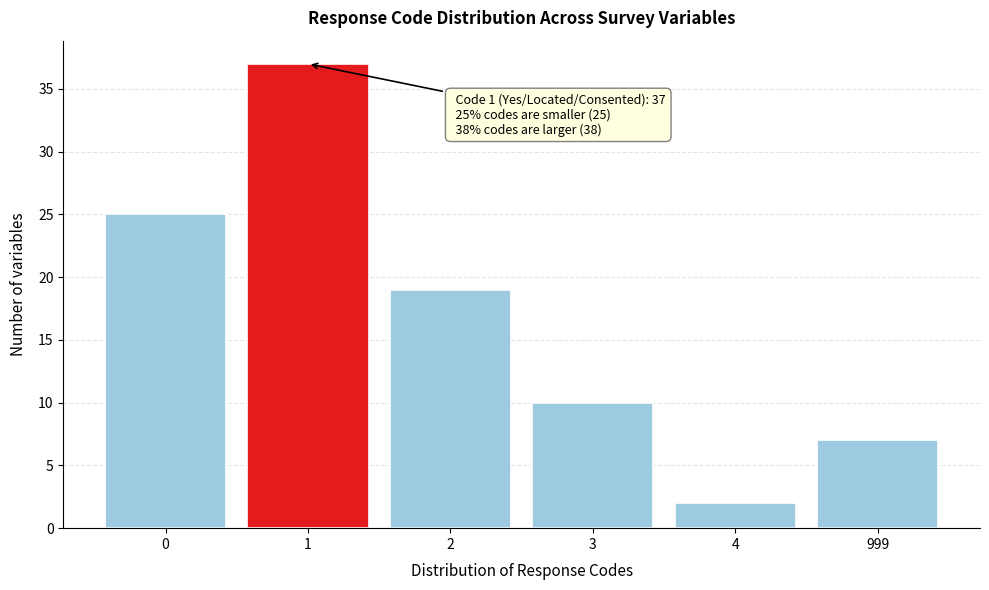

Reading left to right, list all the values displayed in this chart.

25	37	19	10	2	7